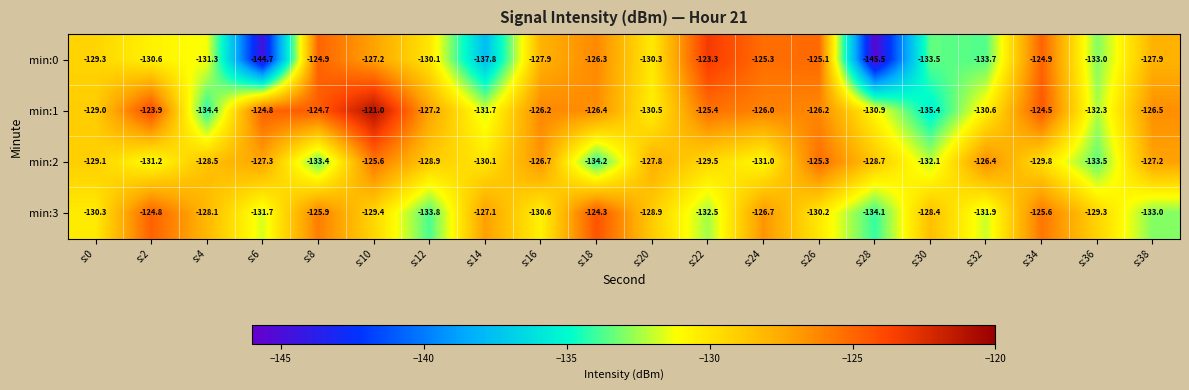

Is it true that min:1 equals -123.9 at s:2?

True